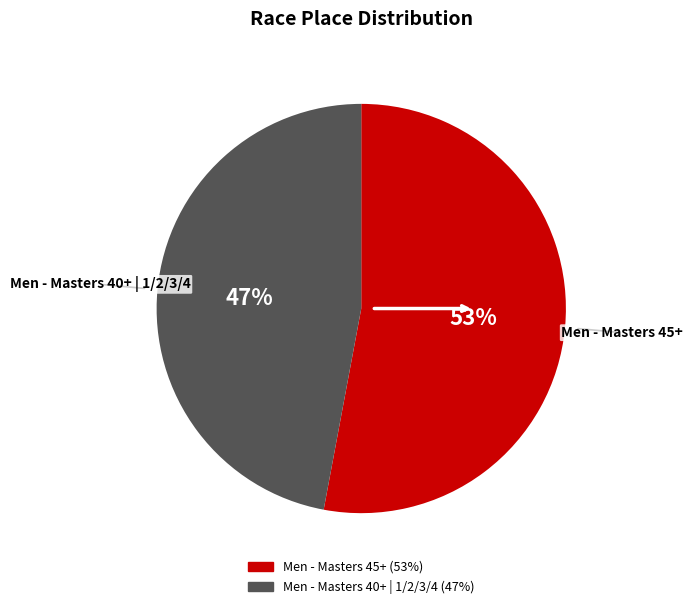

How many segments does this pie chart have?

2